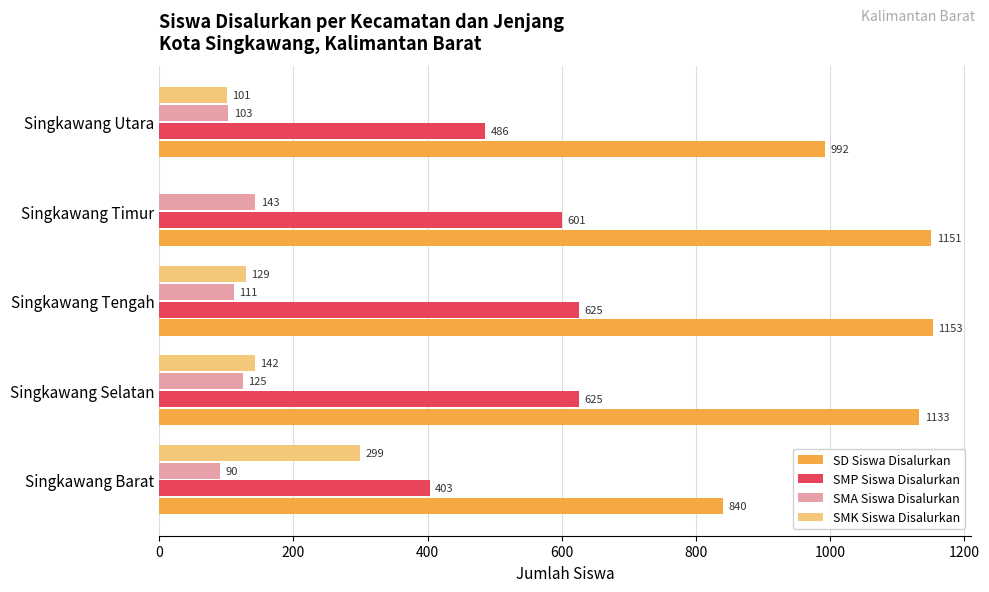

At which category is the sum across all series the highest?

Singkawang Selatan